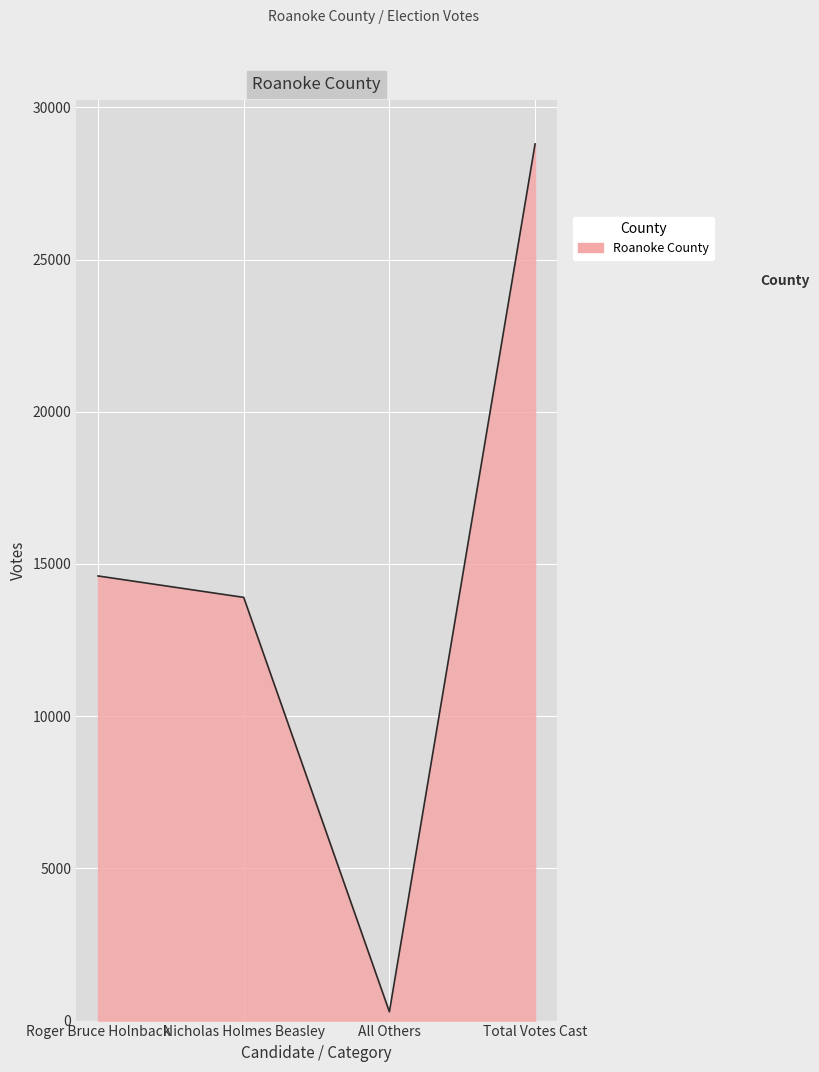

Between Total Votes Cast and Roger Bruce Holnback, which is larger?

Total Votes Cast